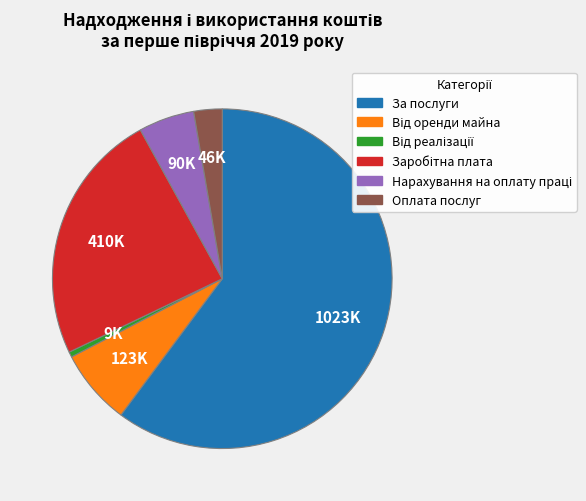

True or false: Оплата послуг accounts for 3% of the total.

True